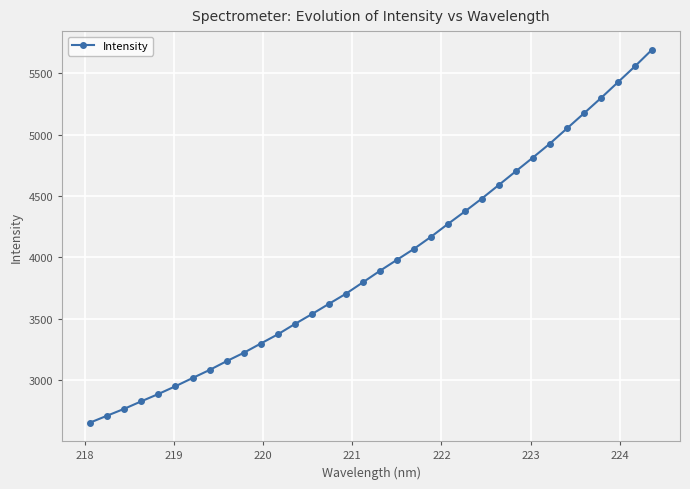

What is the smallest value displayed?

2652.1